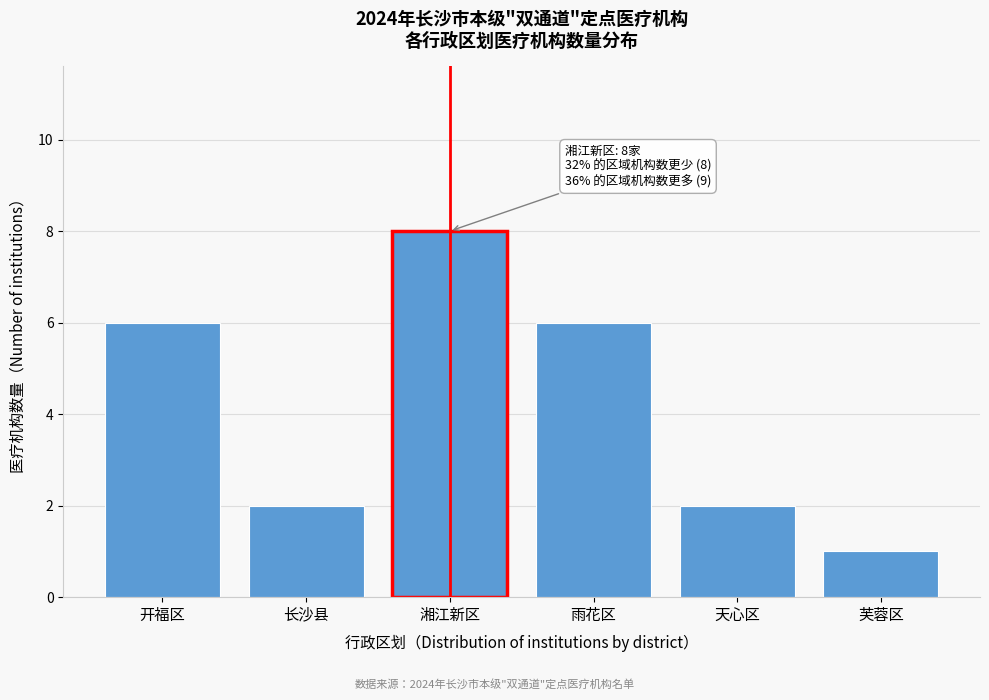

Reading left to right, what are all the values shown in this chart?

6	2	8	6	2	1